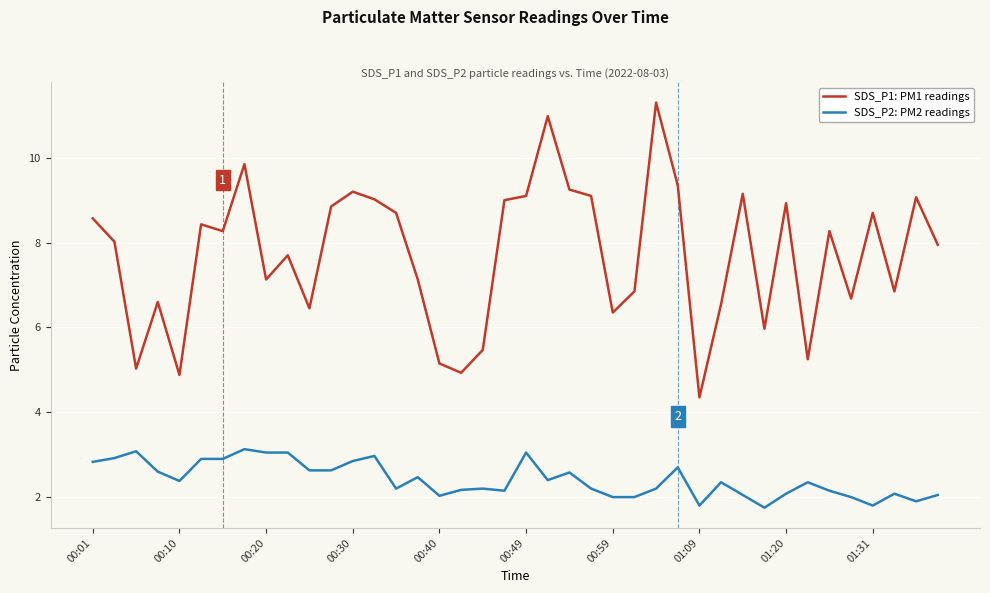

List the series in order of their overall mean, highest first.

SDS_P1: PM1 readings, SDS_P2: PM2 readings